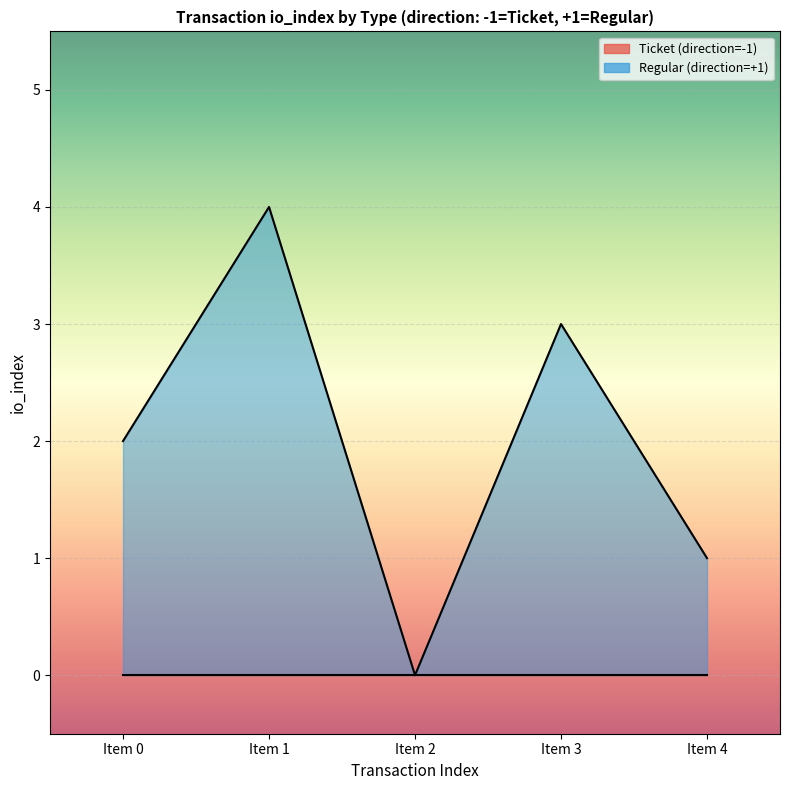

What is the average value?

2